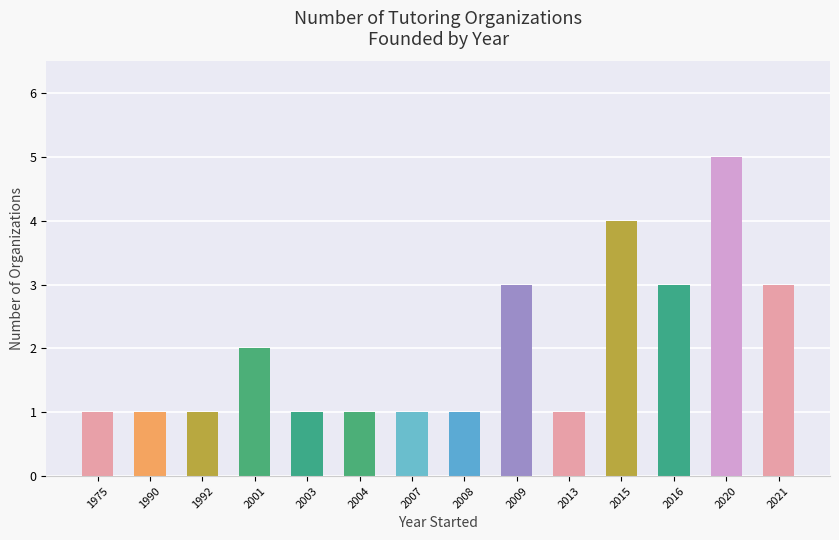

Reading right to left, list all the values displayed in this chart.

2021=3	2020=5	2016=3	2015=4	2013=1	2009=3	2008=1	2007=1	2004=1	2003=1	2001=2	1992=1	1990=1	1975=1